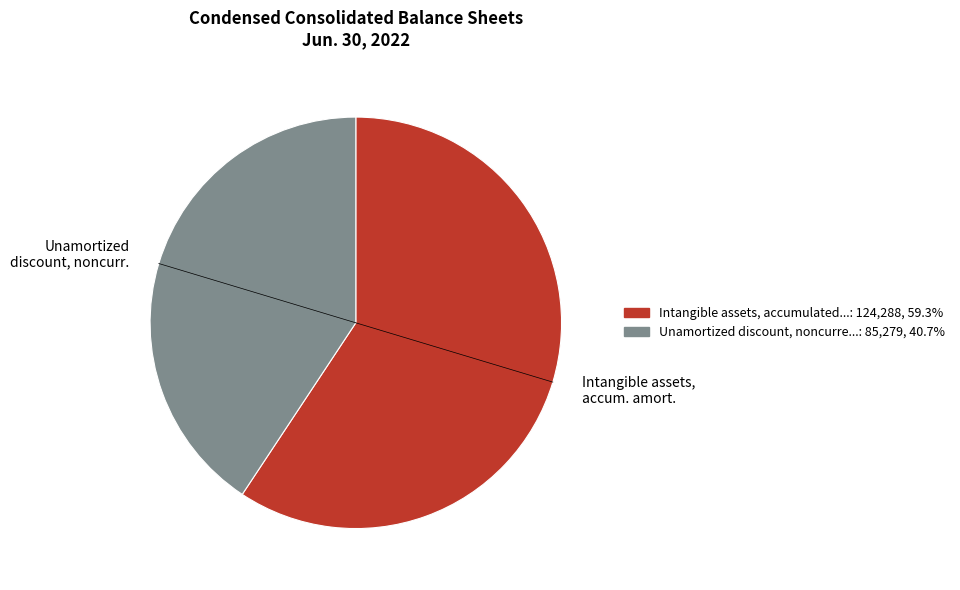

Is there a majority slice in this chart?

Yes